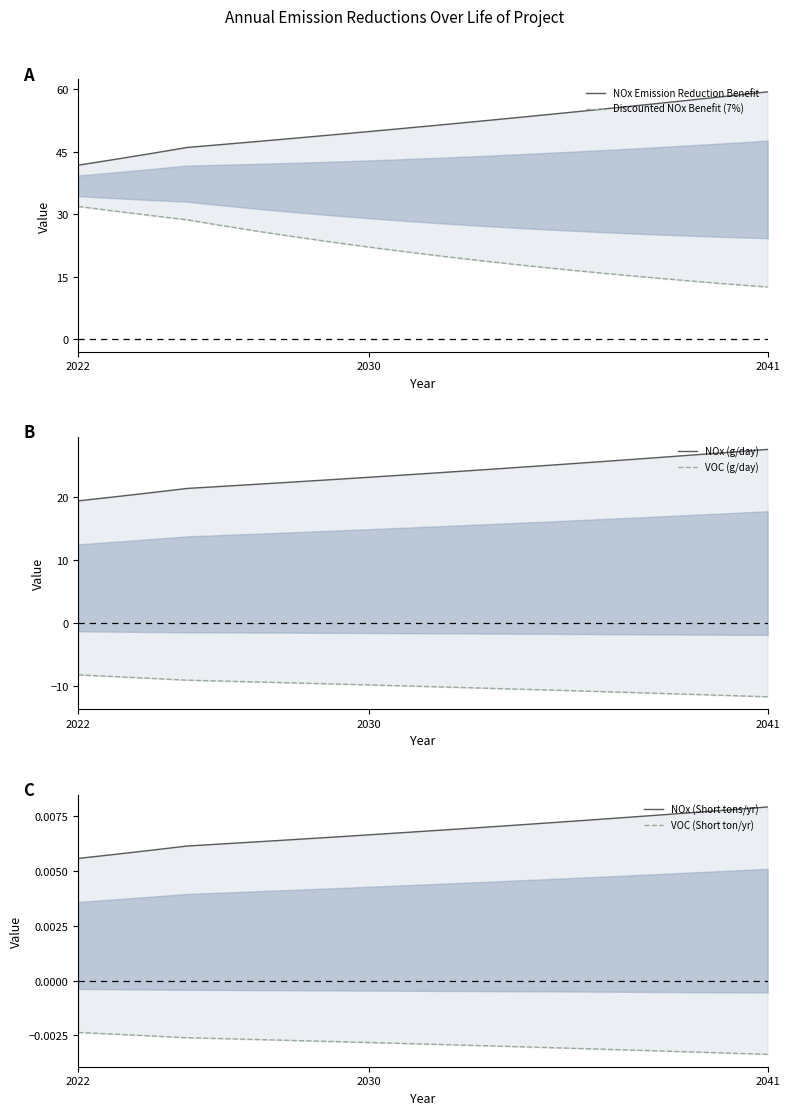

True or false: VOC (g/day) and NOx (Short tons/yr) intersect in this chart.

False